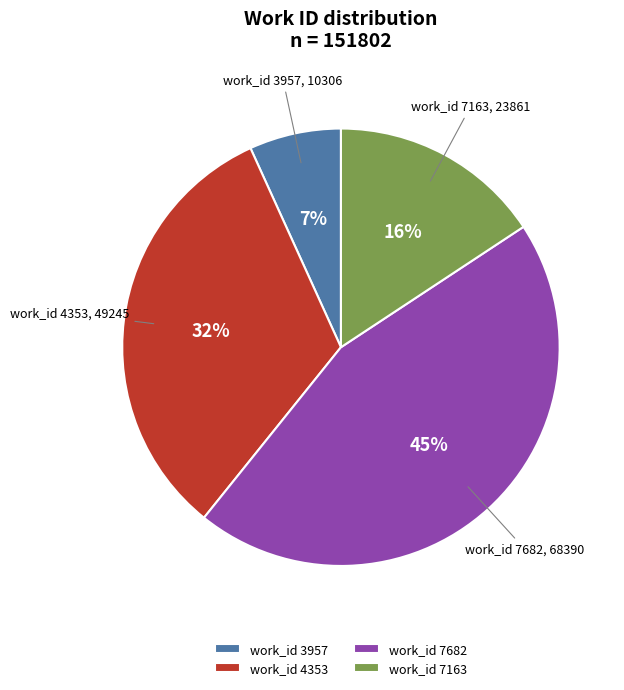

To the nearest percent, what is the difference between the largest and smallest slice percentages?

38%